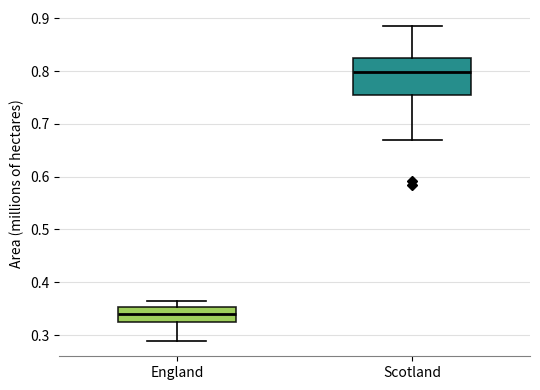

Reading left to right, read every box against the y-axis: the position of its median line, the range the box covers, and the ends of its whiskers. The values are not printed on the chart, so give them approximately, as read against the axis.

England: median 0.34, box 0.32 to 0.35, whiskers 0.29 to 0.36
Scotland: median 0.80, box 0.75 to 0.82, whiskers 0.67 to 0.89